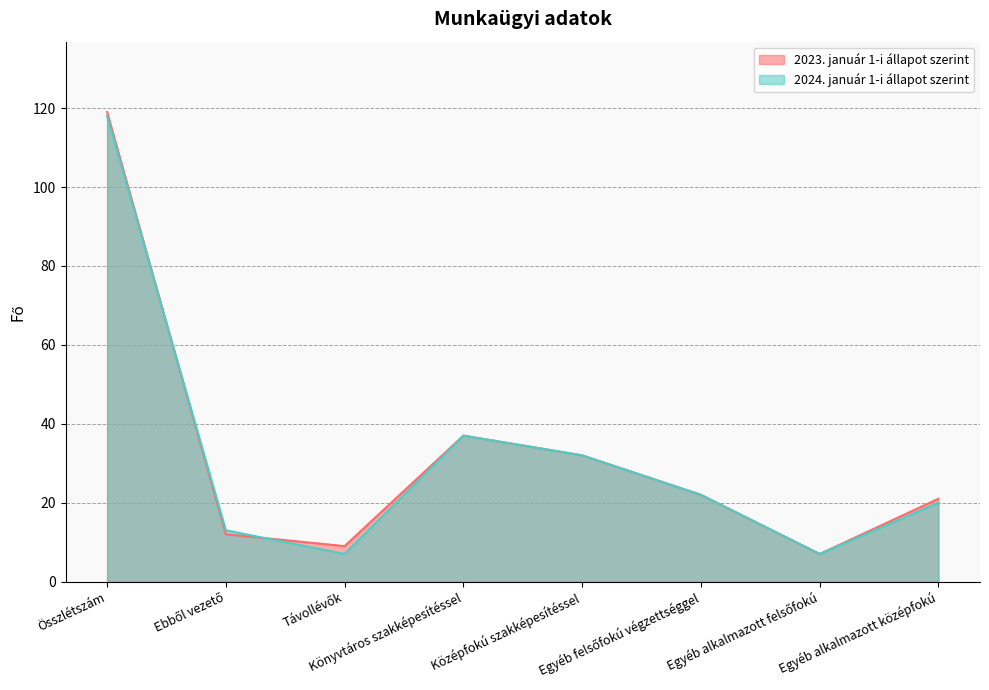

At which label does 2024. január 1-i állapot szerint first exceed 22?

Összlétszám